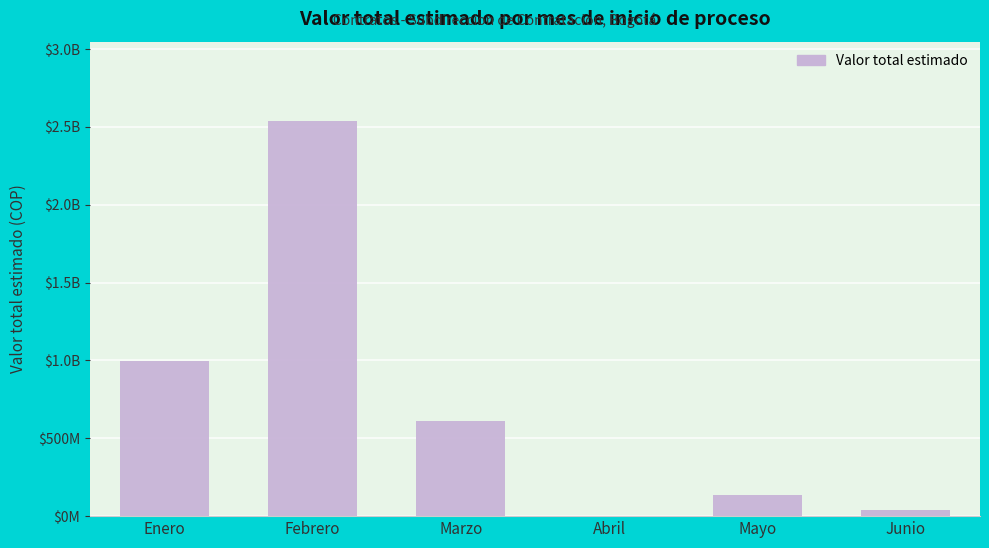

True or false: the data shows 1406920246 at Febrero.

False